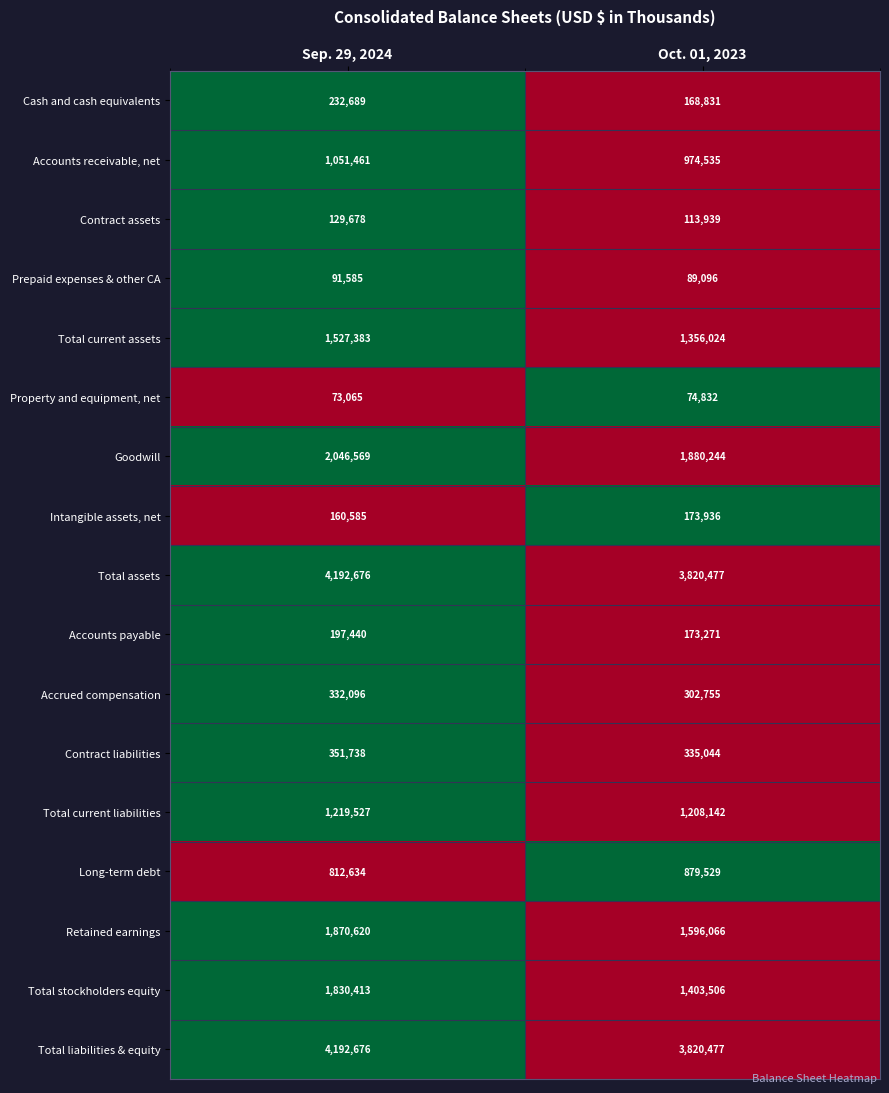

What is the total value across all series at Oct. 01, 2023?

18370704